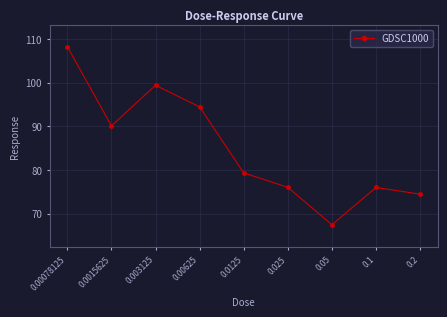

What position from the left is 0.003125?

3